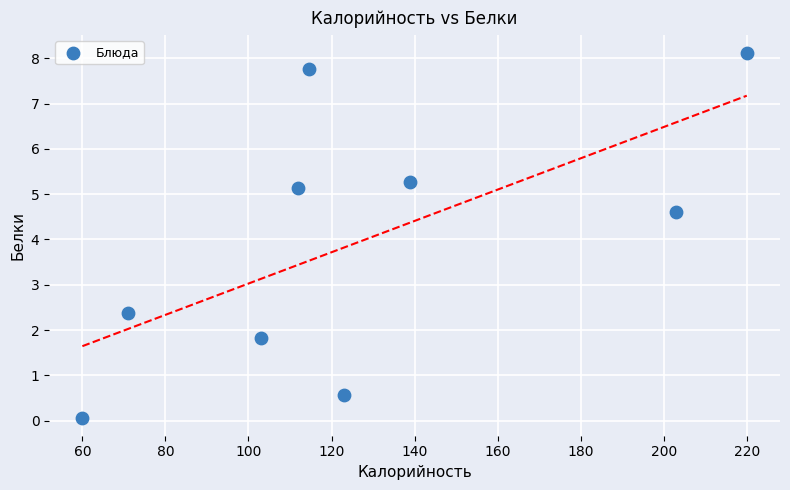

What is the average X value?

127.3